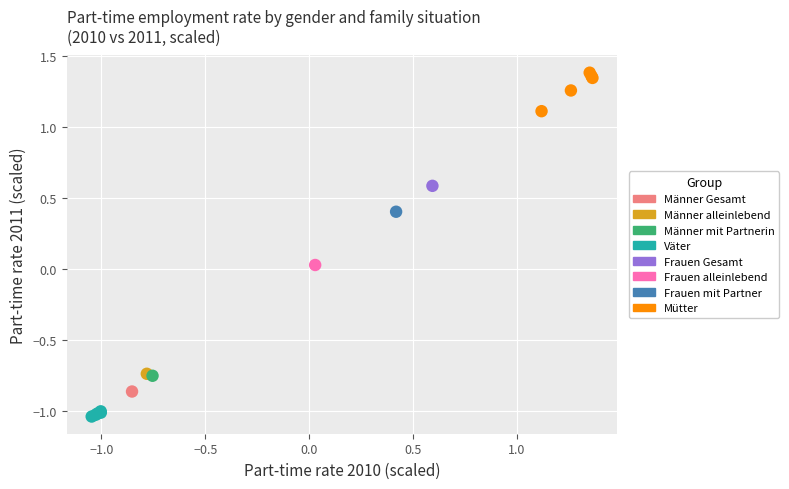

Which series contains the highest Y value?

Mütter